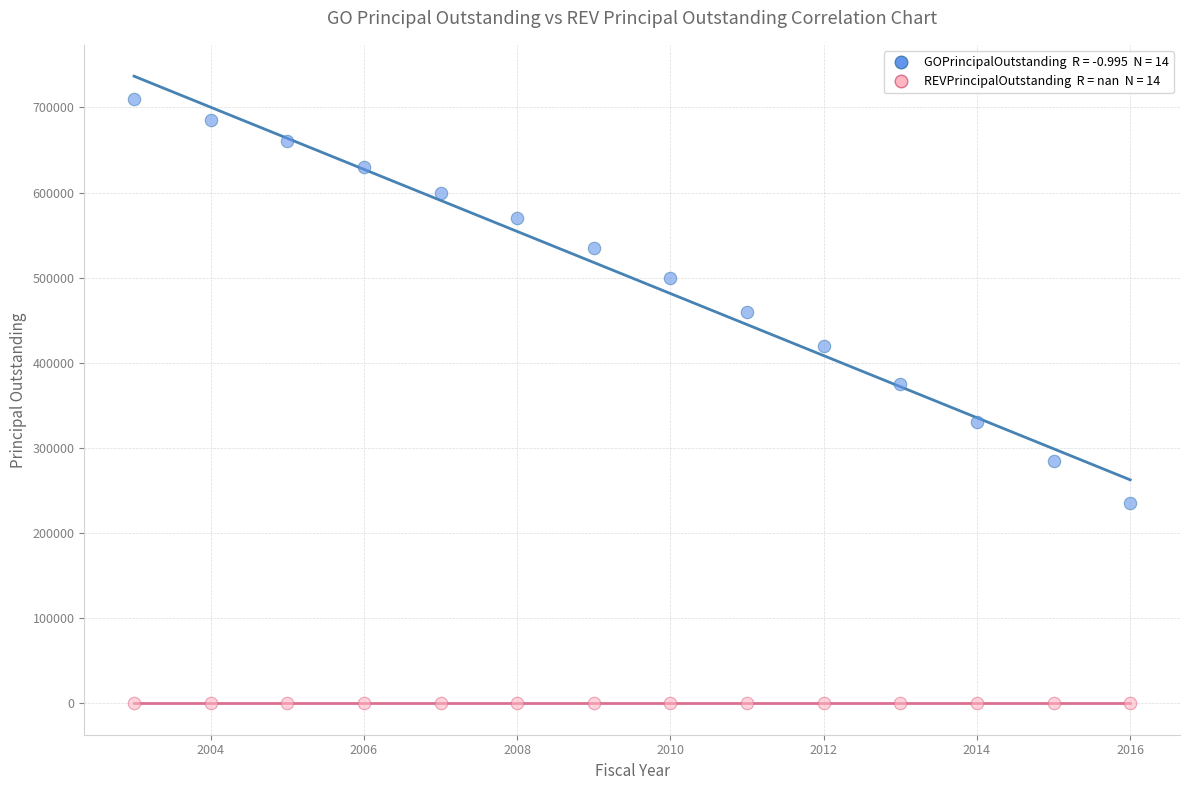

Count the number of points in this scatter plot.

28